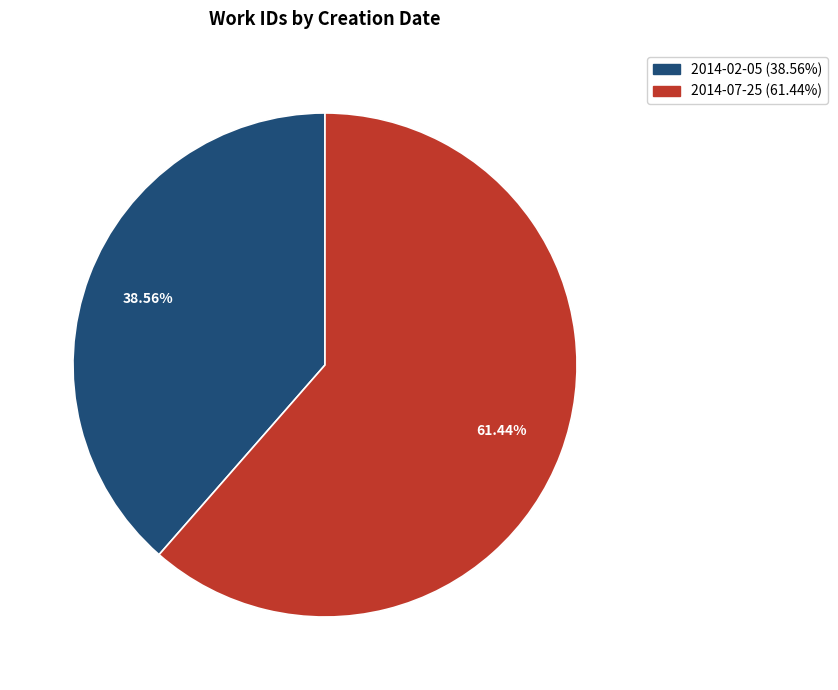

What percentage is the 2014-07-25 slice, to the nearest percent?

61%